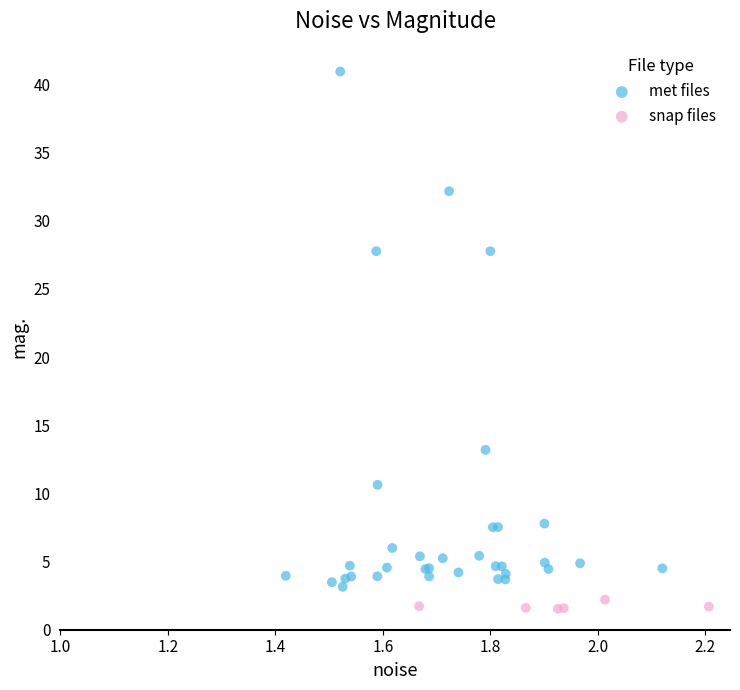

Which series reaches the minimum Y coordinate?

snap files